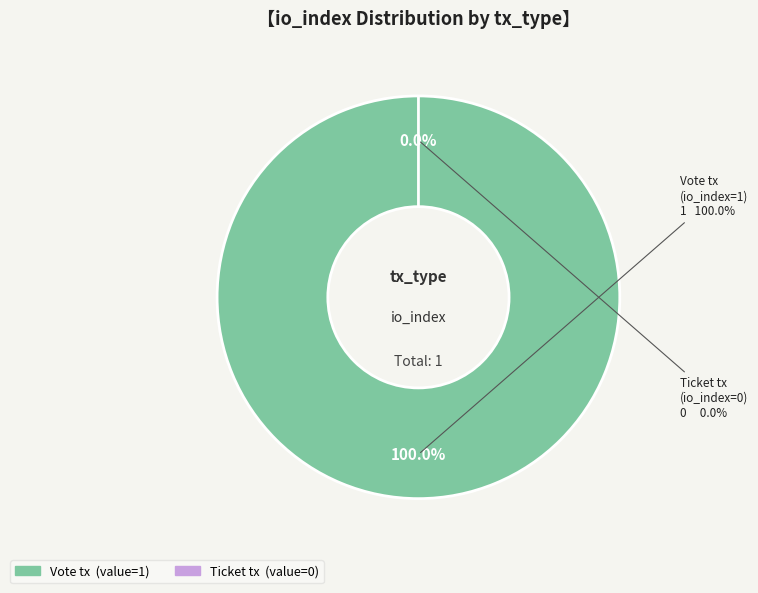

Which slice is the smallest?

Ticket tx